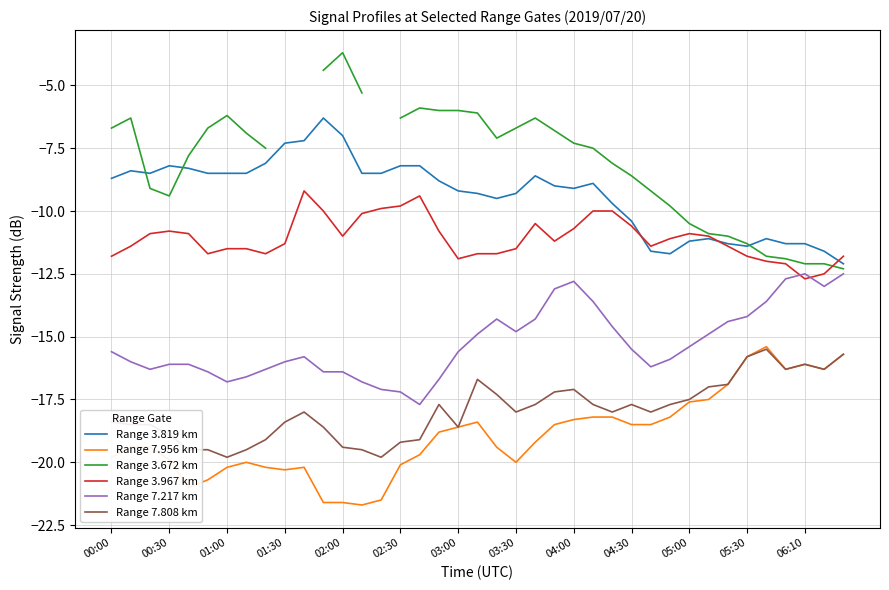

How many distinct data groups are displayed?

6